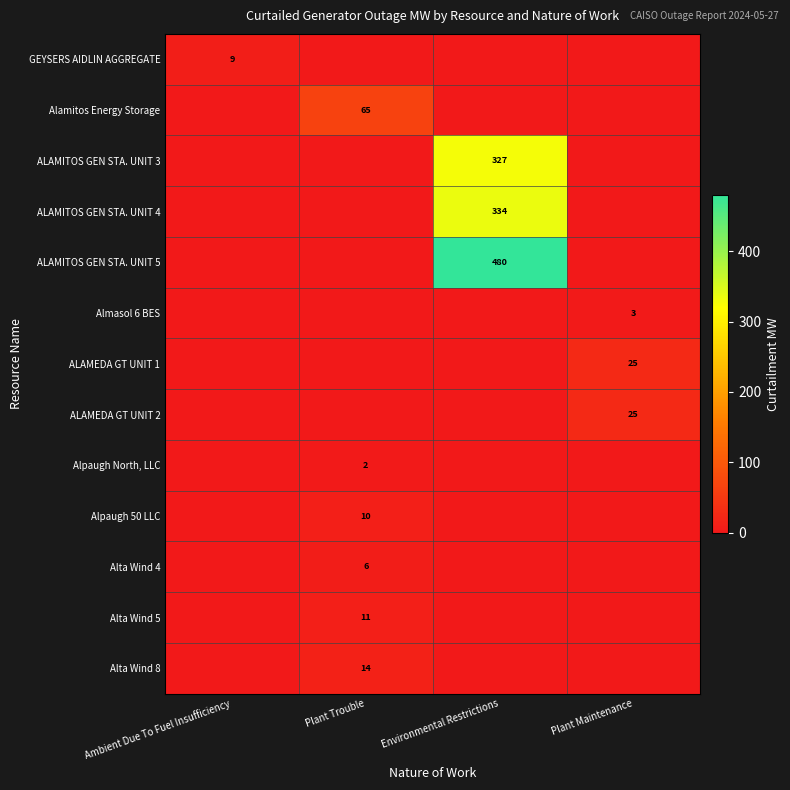

At which category is the sum across all series the highest?

Environmental Restrictions